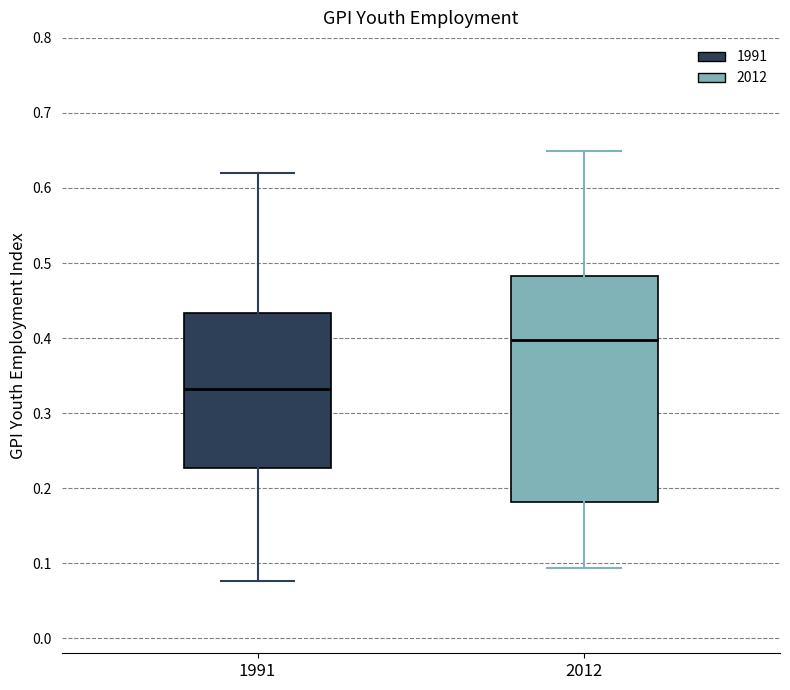

Where does the upper whisker of the box at x = 2012 end on the y-axis? The values are not printed on the chart, so give them approximately, as read against the axis.

0.65